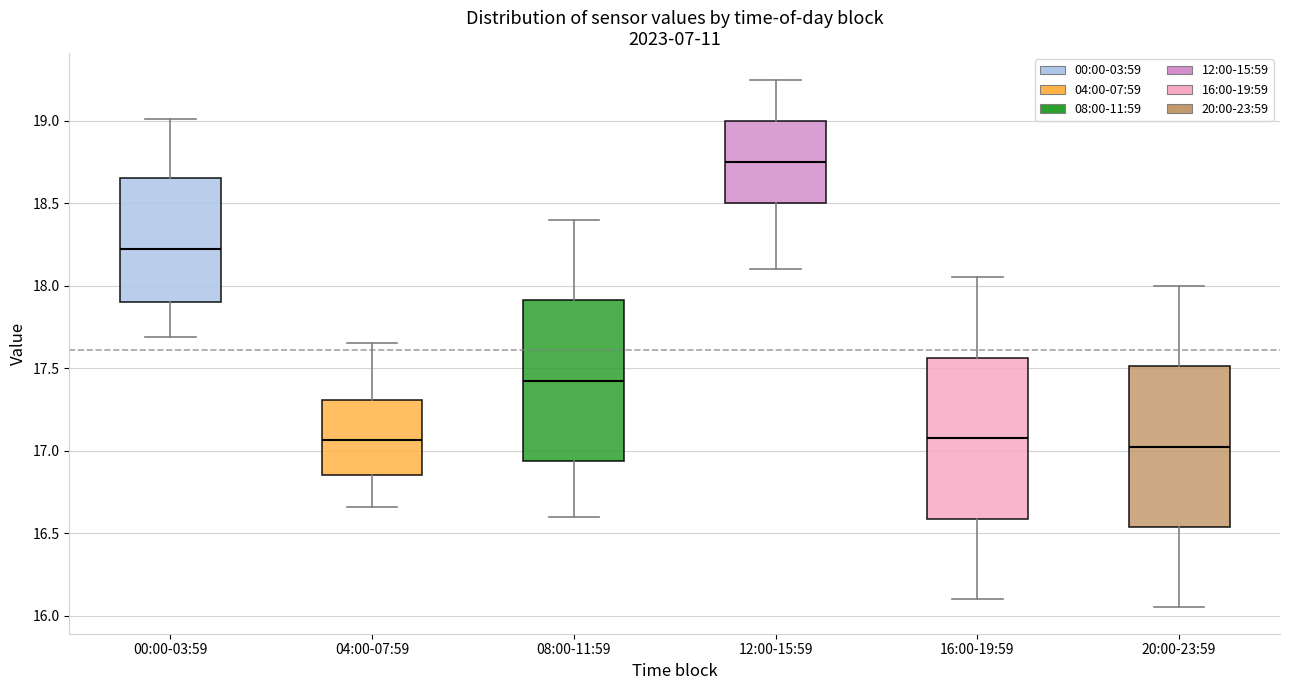

Reading left to right, transcribe this box plot: for each box, give where its median line is, the range the box spans, and where its two whiskers end, as read against the y-axis. The values are not printed on the chart, so give them approximately, as read against the axis.

00:00-03:59: median 18.20, box 17.90 to 18.65, whiskers 17.70 to 19.00
04:00-07:59: median 17.05, box 16.85 to 17.30, whiskers 16.65 to 17.65
08:00-11:59: median 17.45, box 16.95 to 17.90, whiskers 16.60 to 18.40
12:00-15:59: median 18.75, box 18.50 to 19.00, whiskers 18.10 to 19.25
16:00-19:59: median 17.10, box 16.60 to 17.55, whiskers 16.10 to 18.05
20:00-23:59: median 17.05, box 16.55 to 17.50, whiskers 16.05 to 18.00